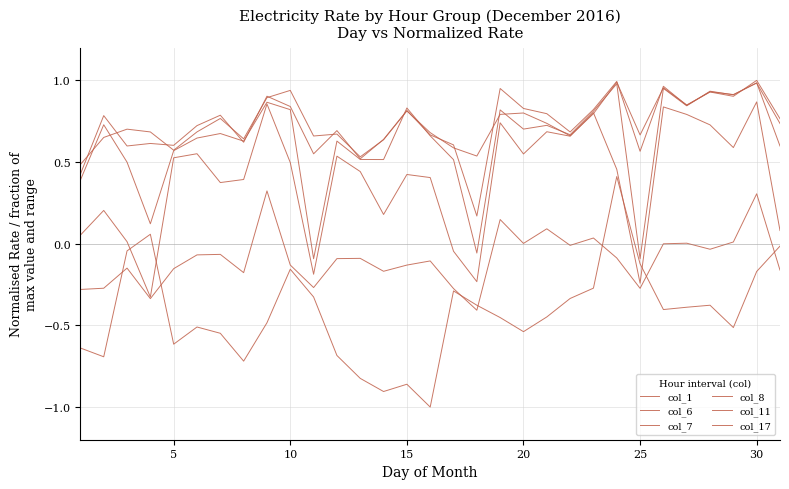

How many interior local valleys does the col_11 series have?

10